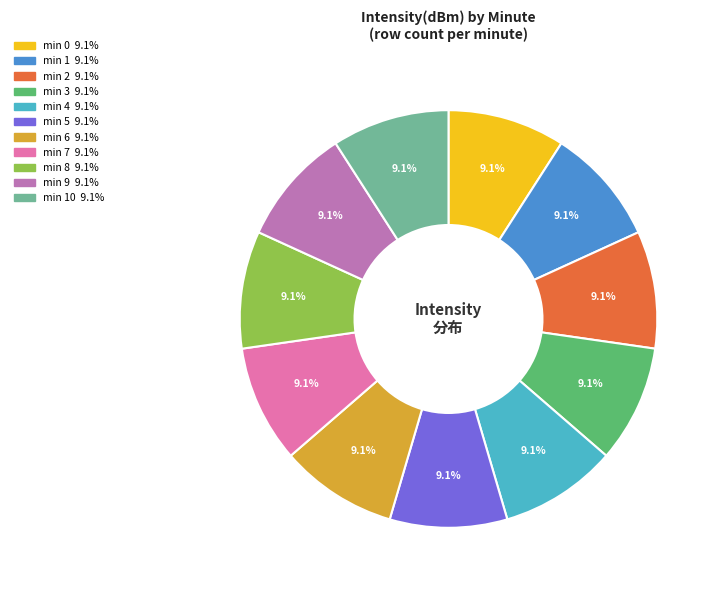

Is there any slice that represents more than half of the pie?

No